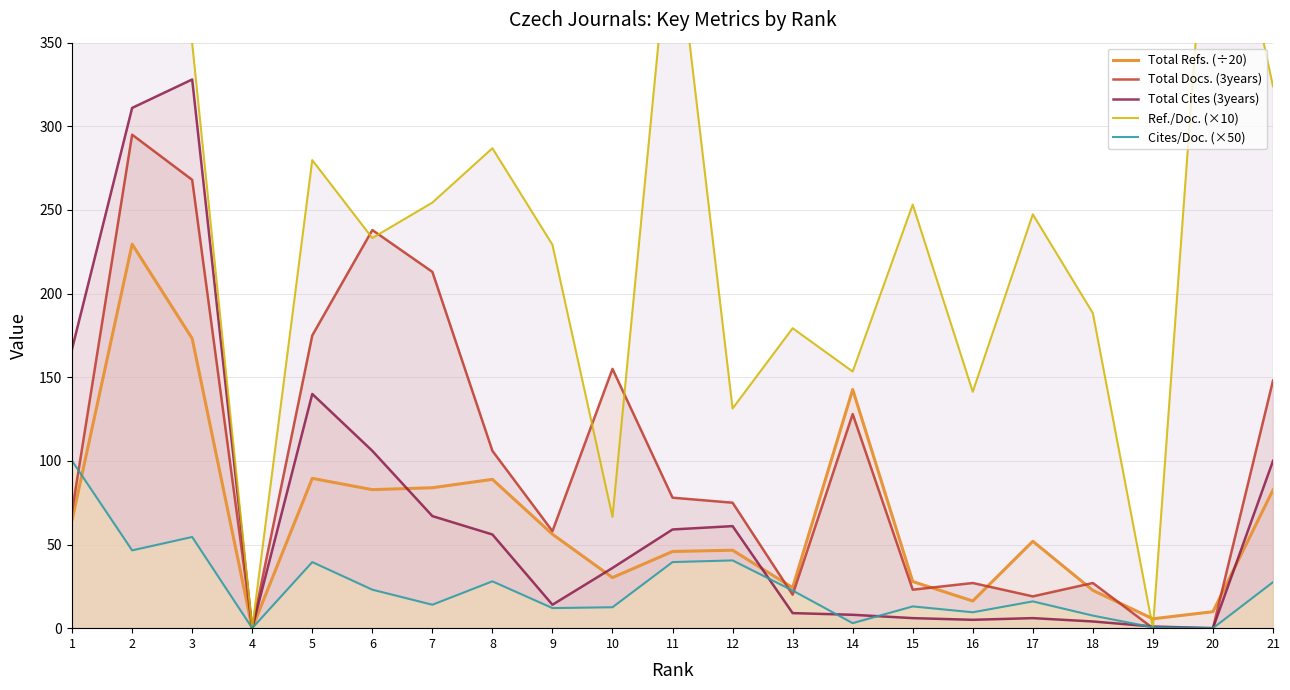

Reading left to right, extract all data points from this chart.

Total Refs. (÷20): 1=64.7	2=229.6	3=173.2	4=0.0	5=89.5	6=82.8	7=84.0	8=89.0	9=56.1	10=30.2	11=45.9	12=46.6	13=24.2	14=142.7	15=27.9	16=16.2	17=52.0	18=22.6	19=5.6	20=9.8	21=82.6
Total Docs. (3years): 1=70.0	2=295.0	3=268.0	4=0.0	5=175.0	6=238.0	7=213.0	8=106.0	9=58.0	10=155.0	11=78.0	12=75.0	13=20.0	14=128.0	15=23.0	16=27.0	17=19.0	18=27.0	19=0.0	20=0.0	21=148.0
Total Cites (3years): 1=167.0	2=311.0	3=328.0	4=0.0	5=140.0	6=106.0	7=67.0	8=56.0	9=14.0	10=36.0	11=59.0	12=61.0	13=9.0	14=8.0	15=6.0	16=5.0	17=6.0	18=4.0	19=1.0	20=0.0	21=100.0
Ref./Doc. (×10): 1=545.3	2=409.9	3=349.8	4=0.0	5=279.8	6=233.2	7=254.4	8=286.9	9=229.2	10=66.5	11=436.7	12=131.3	13=179.3	14=153.4	15=253.2	16=141.3	17=247.4	18=188.3	19=0.0	20=492.5	21=323.9
Cites/Doc. (×50): 1=100.0	2=46.5	3=54.5	4=0.0	5=39.5	6=23.0	7=14.0	8=28.0	9=12.0	10=12.5	11=39.5	12=40.5	13=22.5	14=3.0	15=13.0	16=9.5	17=16.0	18=7.5	19=0.5	20=0.0	21=27.5